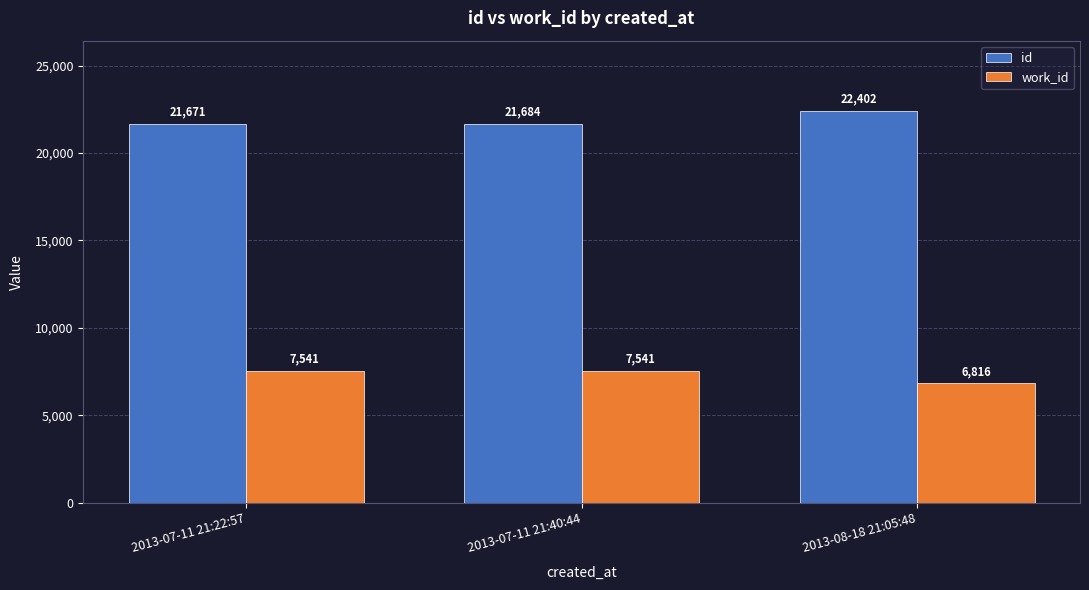

What are all the series names shown in the legend?

id, work_id